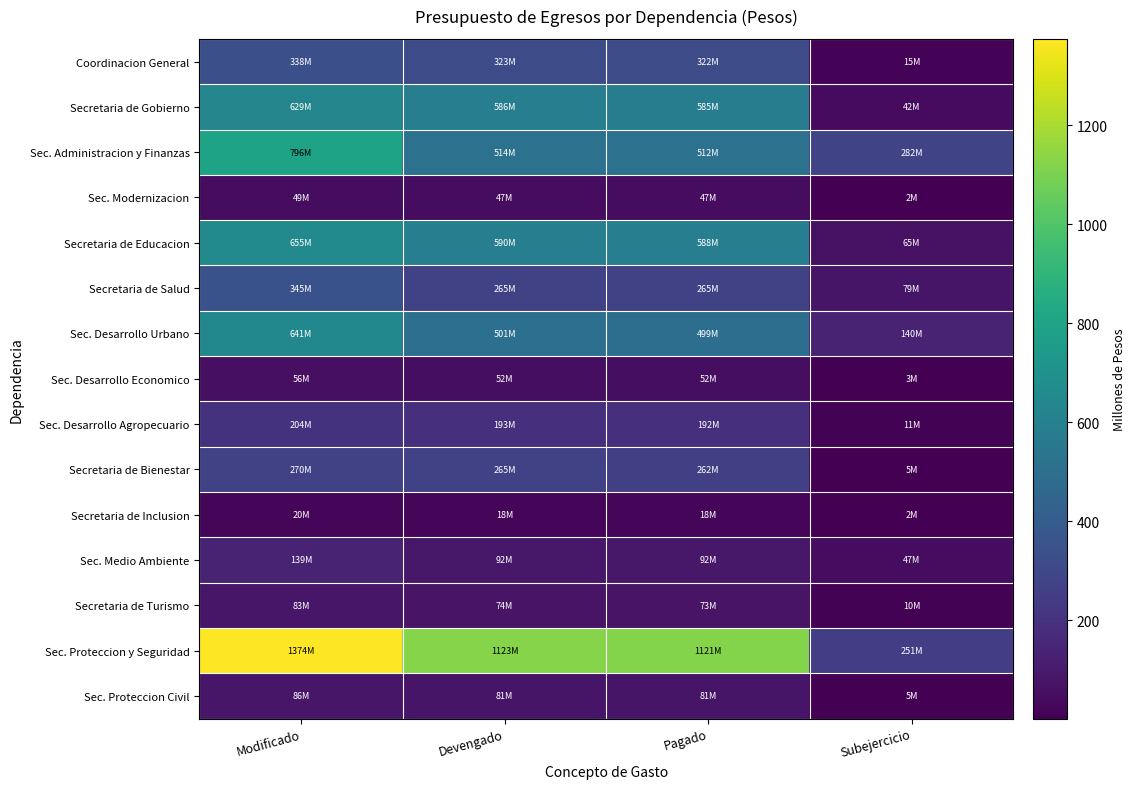

What is the smallest value displayed?

1.6